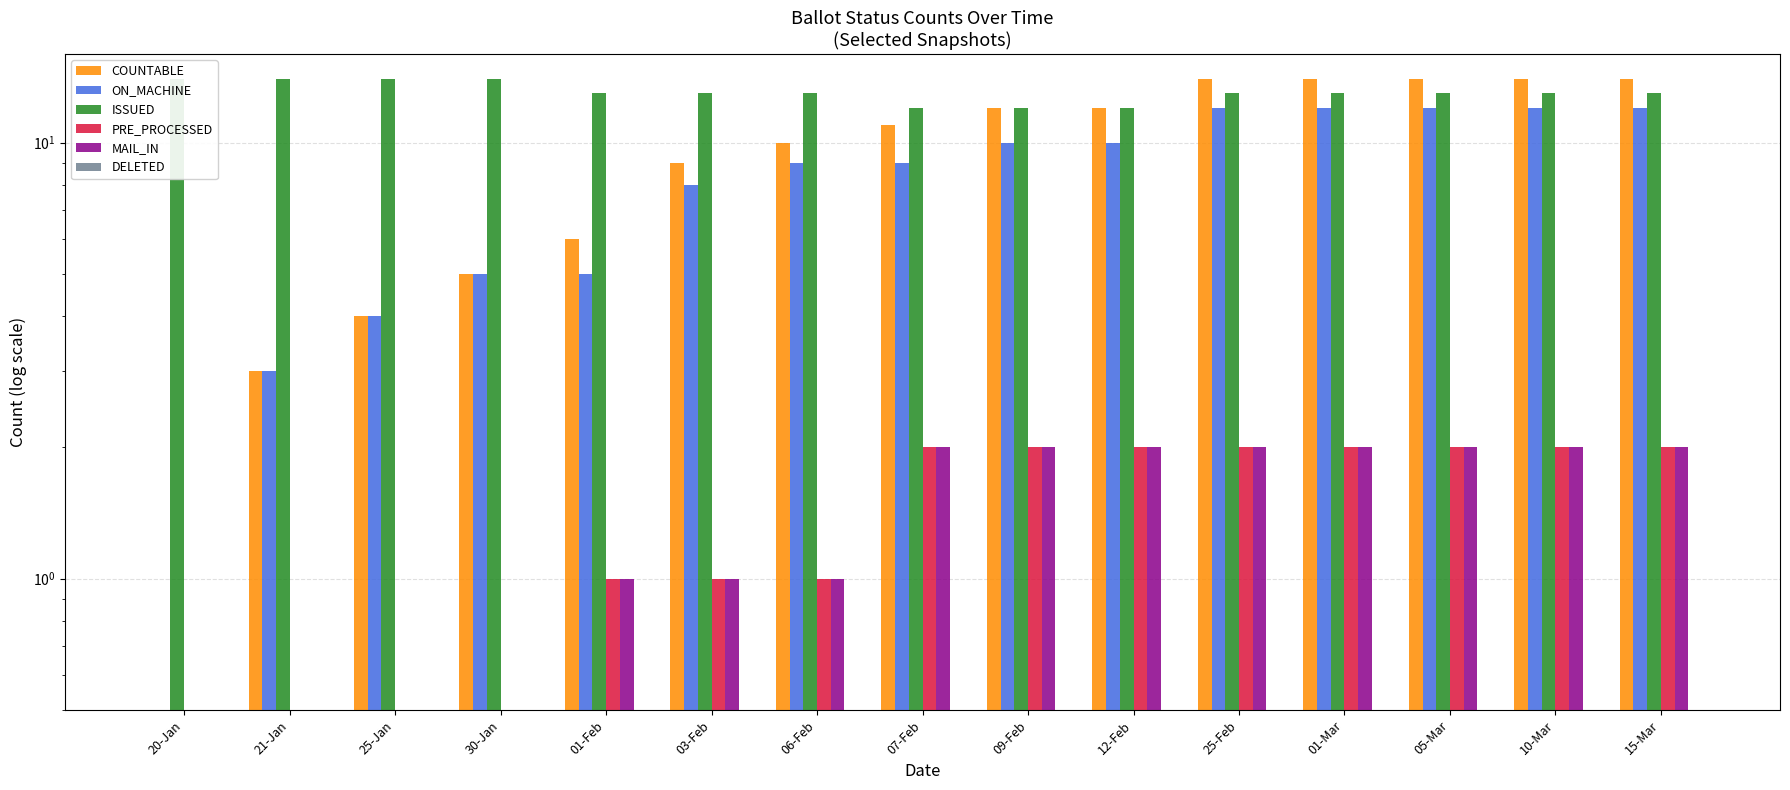

Where does the ON_MACHINE series first go above 9?

09-Feb